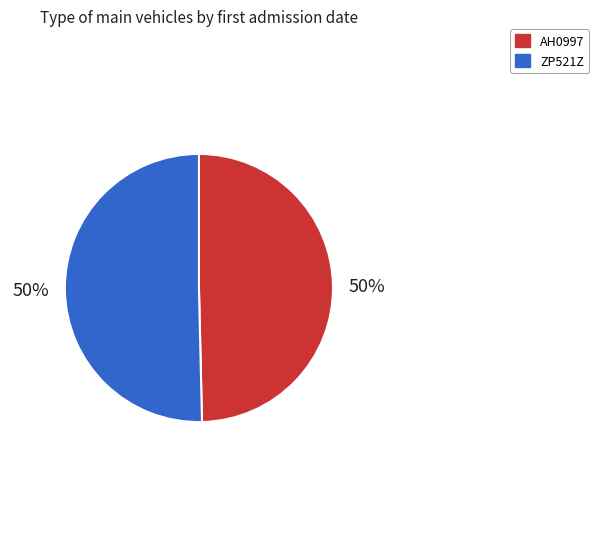

How many segments does this pie chart have?

2